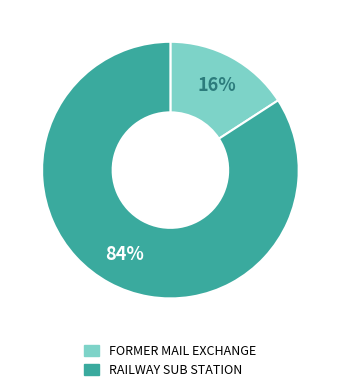

Does FORMER MAIL EXCHANGE represent more than half of the total?

No